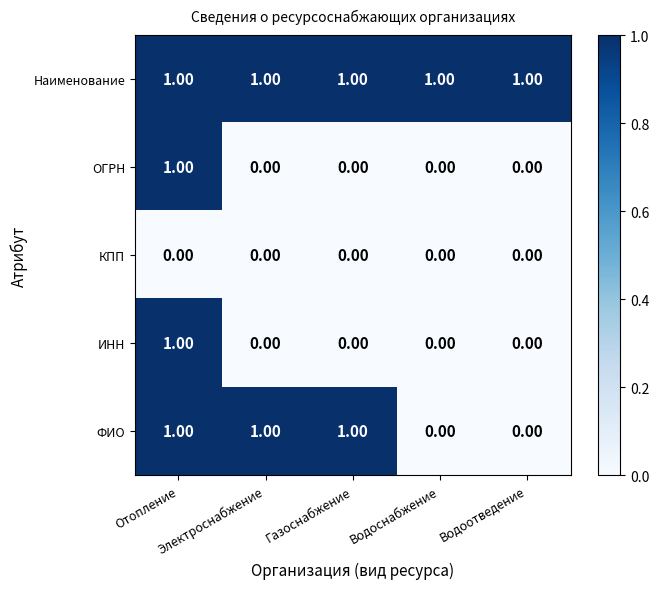

What is the difference between the highest and lowest values at Водоснабжение?

1